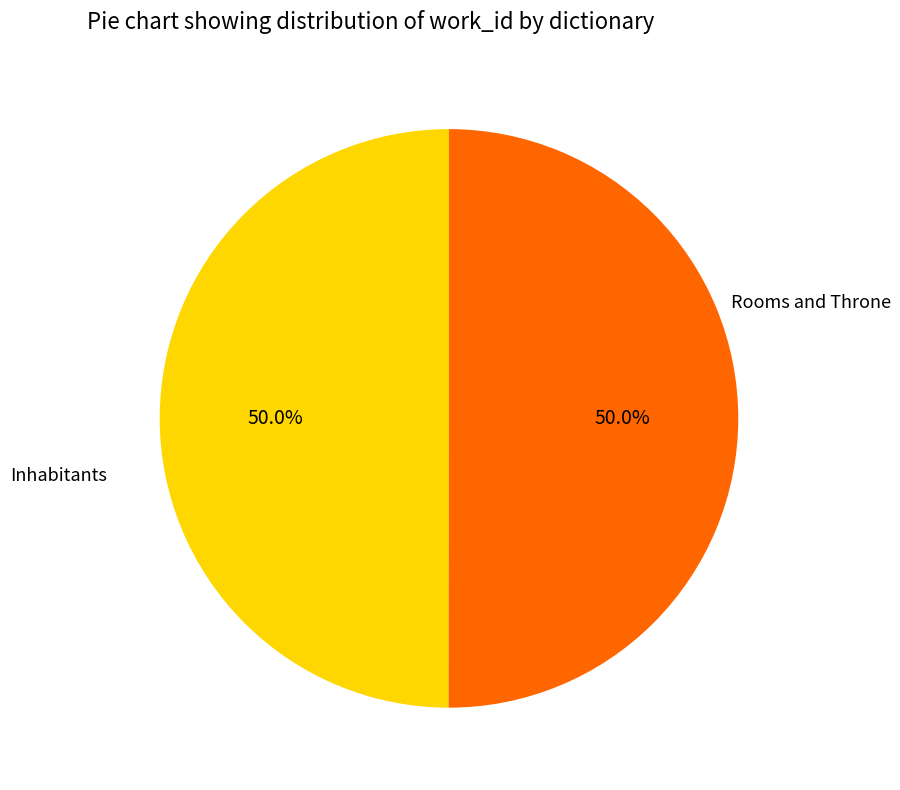

Which slice is the smallest?

Rooms and Throne